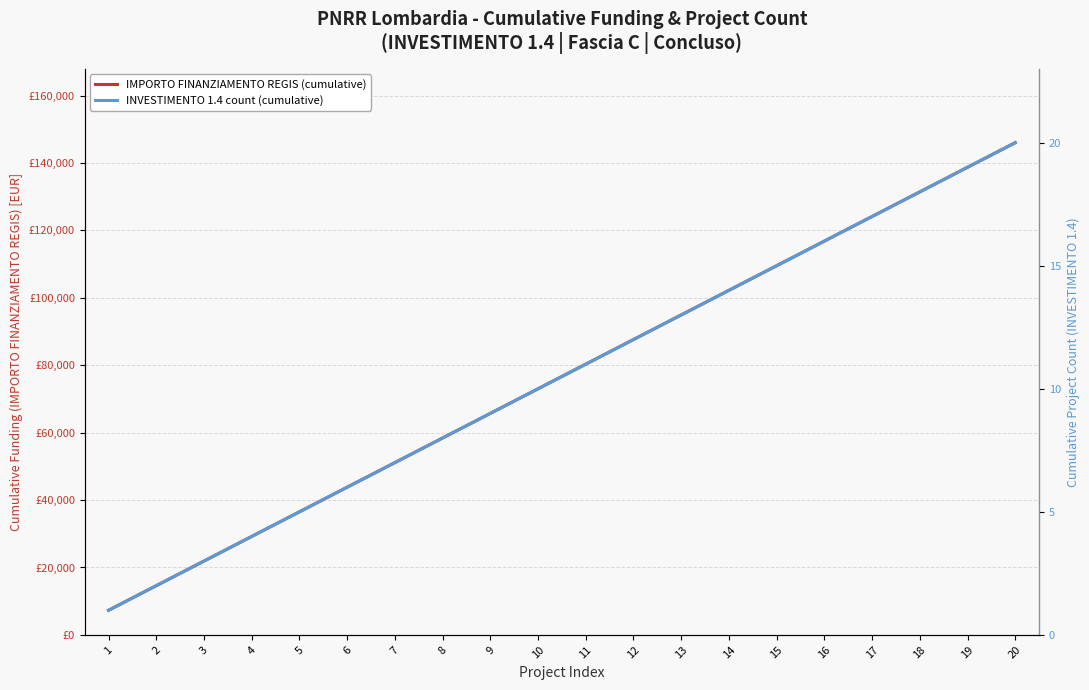

Rank the series at 13 from lowest to highest value.

INVESTIMENTO 1.4 count (cumulative), IMPORTO FINANZIAMENTO REGIS (cumulative)